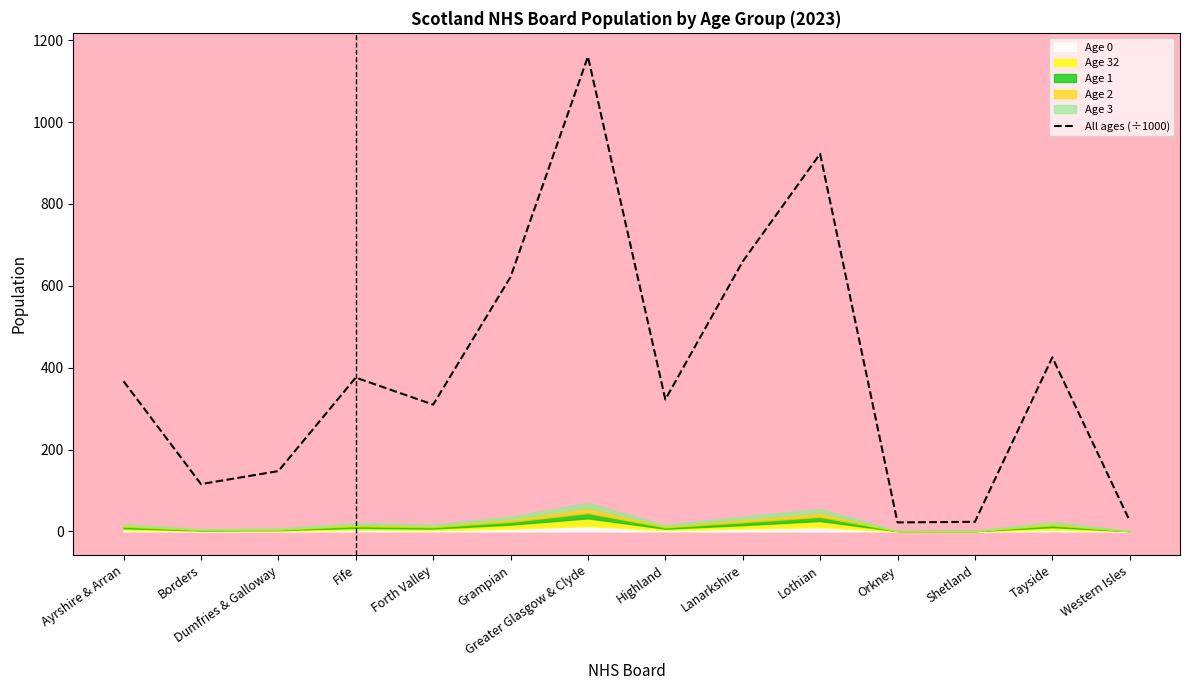

How many interior local valleys (lower than both neighbors) does the data have?

4